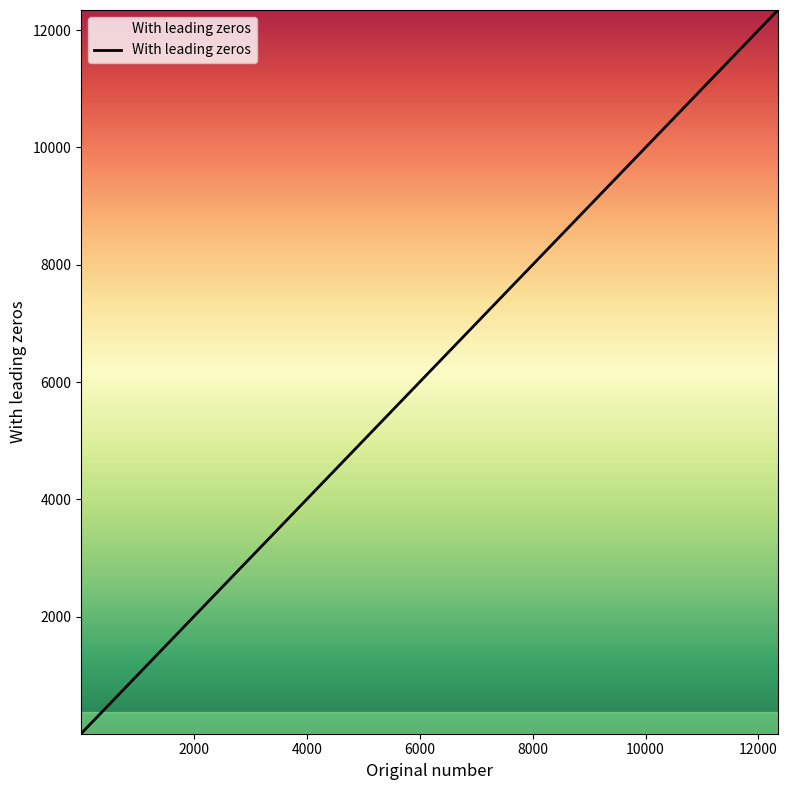

What is the average value?

2743